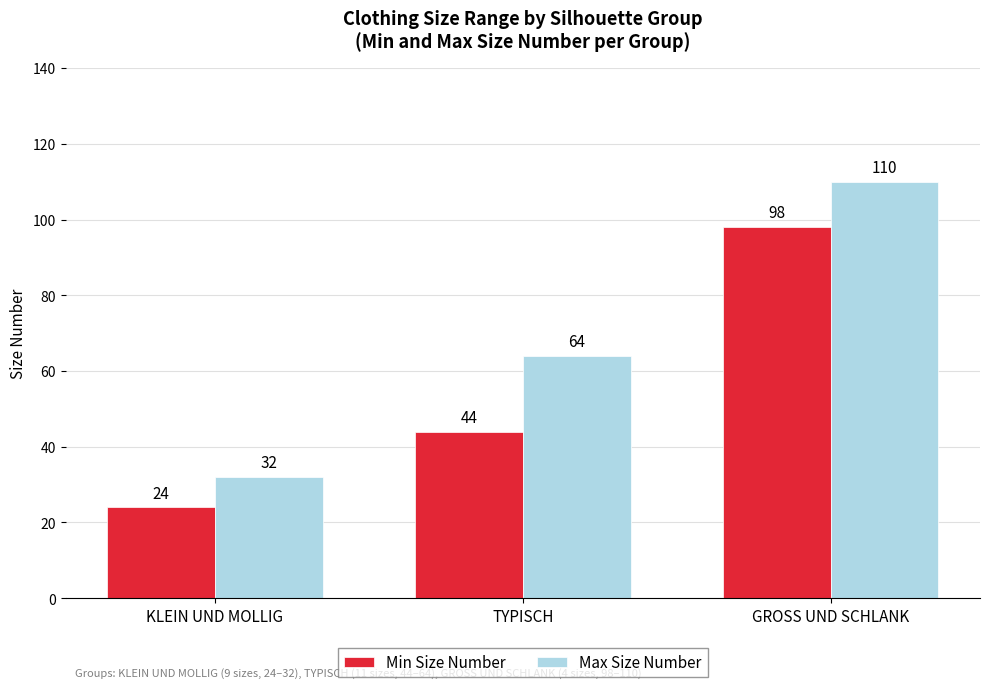

At how many categories does at least one series exceed 52?

2